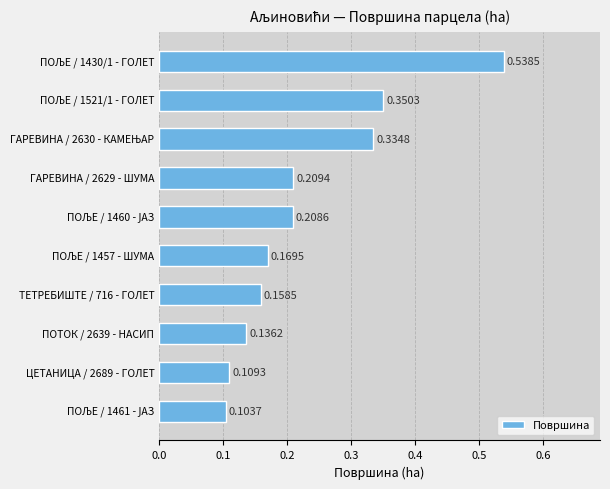

What is the sum of all values?

2.3